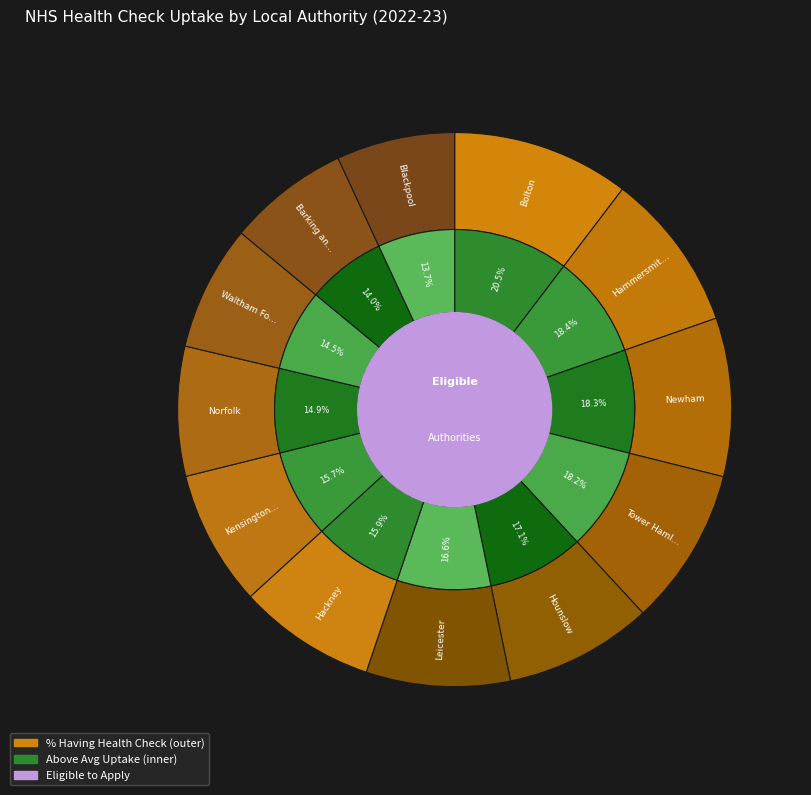

Combined, do Hammersmith and Fulham and Bolton account for over 50%?

No